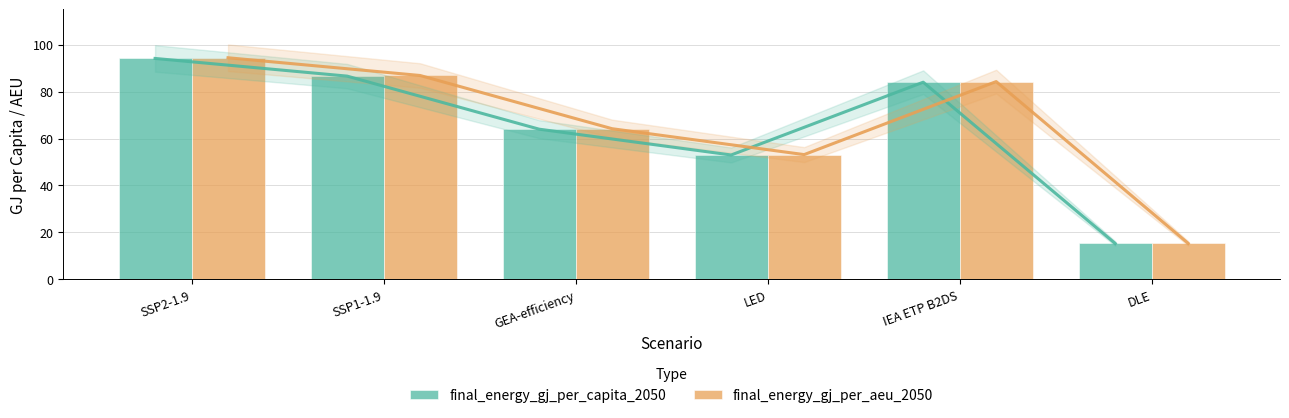

At which category is the sum across all series the highest?

SSP2-1.9